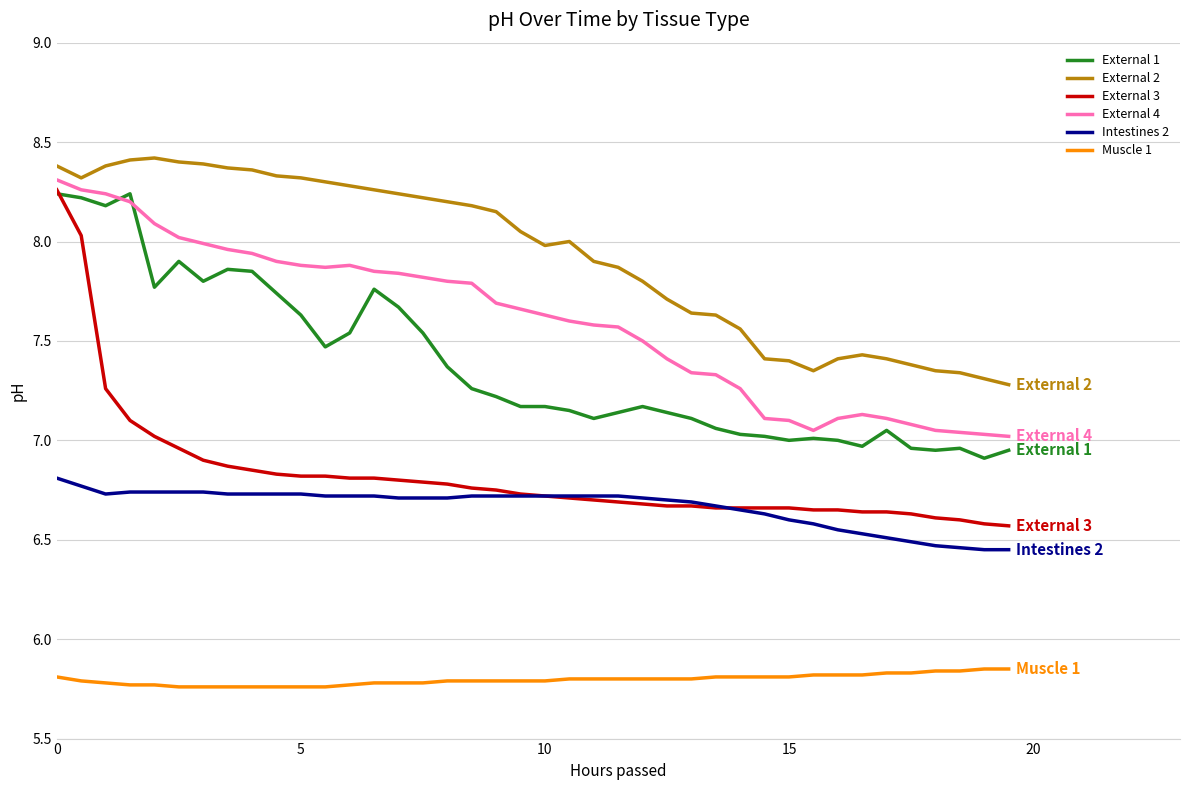

True or false: Muscle 1 and External 2 cross at least once.

False